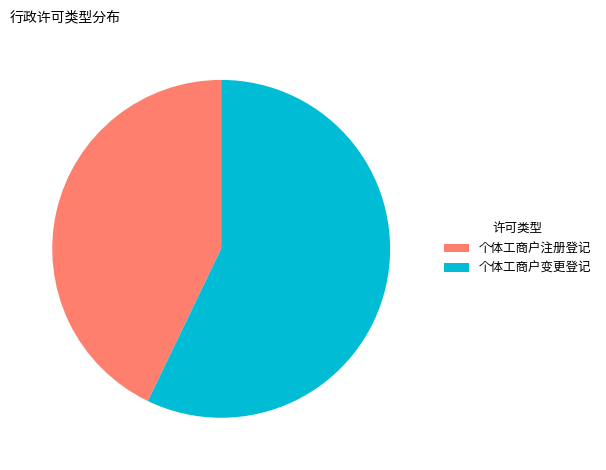

Count the number of slices in the pie.

2